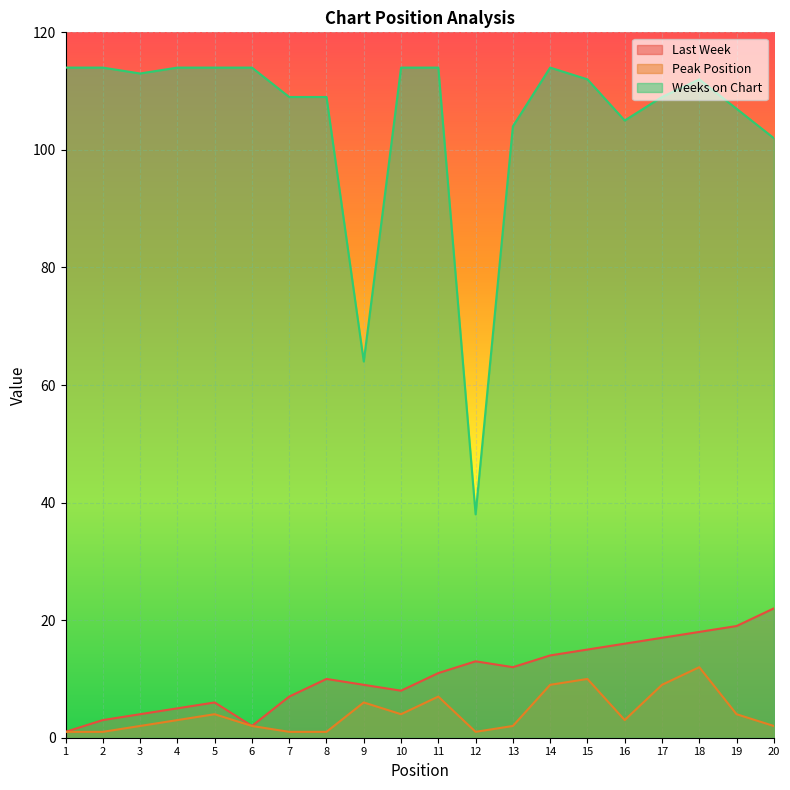

List the labels in order of Last Week value, largest first.

20, 19, 18, 17, 16, 15, 14, 12, 13, 11, 8, 9, 10, 7, 5, 4, 3, 2, 6, 1